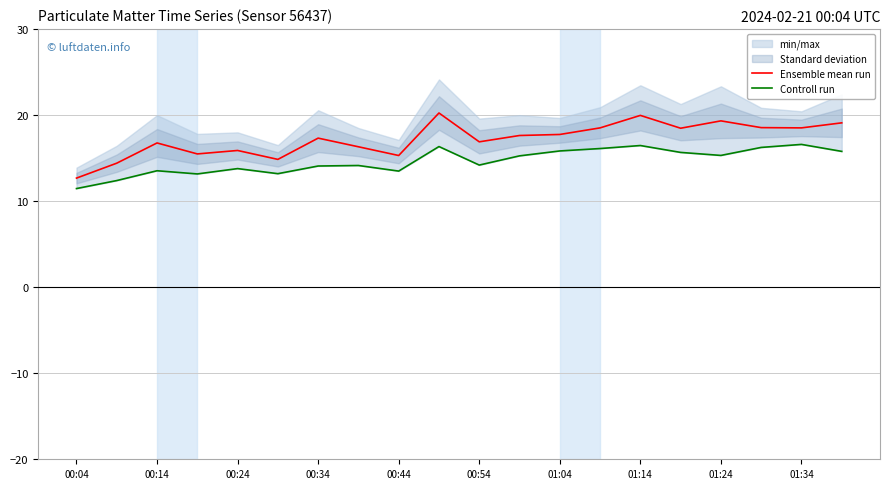

The Ensemble mean run series shows 8.0 at 01:34. True or false?

False